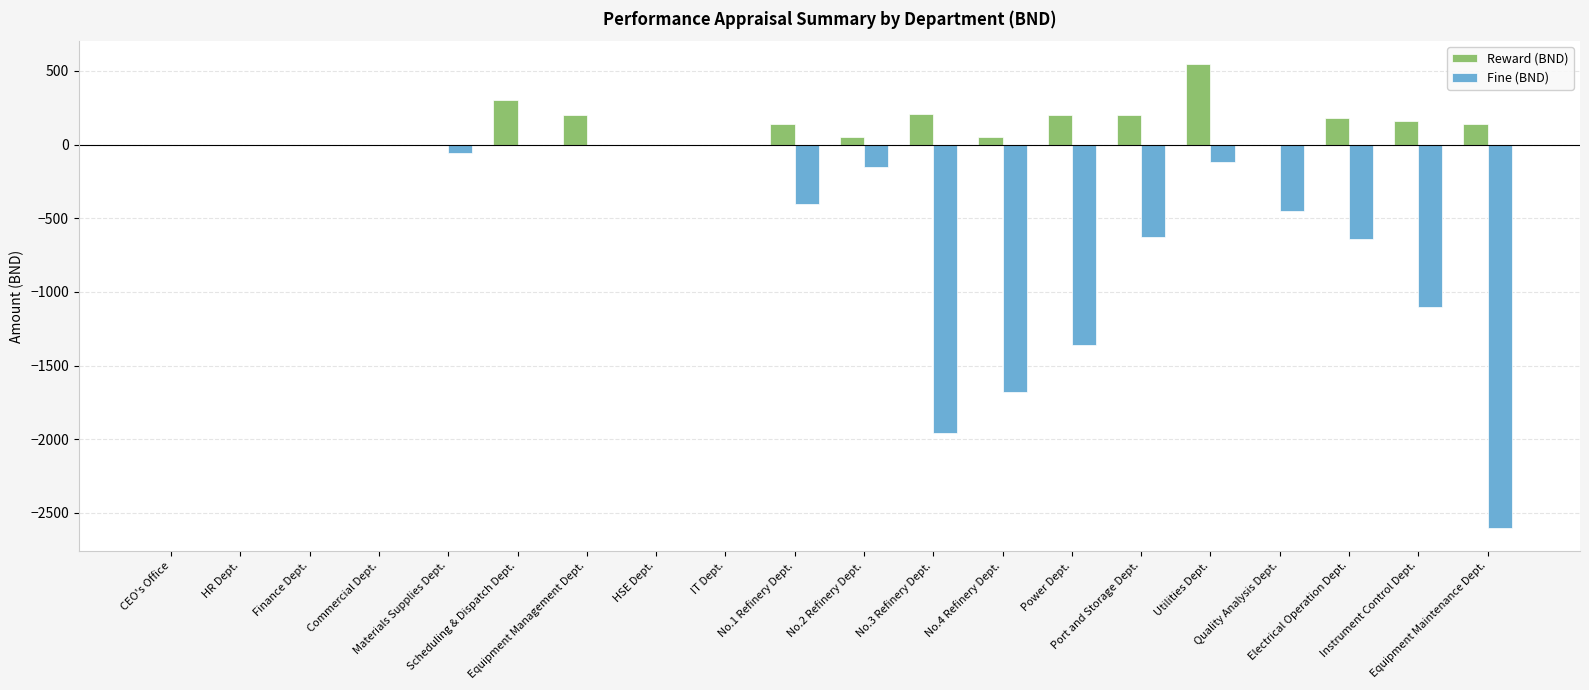

What is the sum of all Fine (BND) values?

-11150